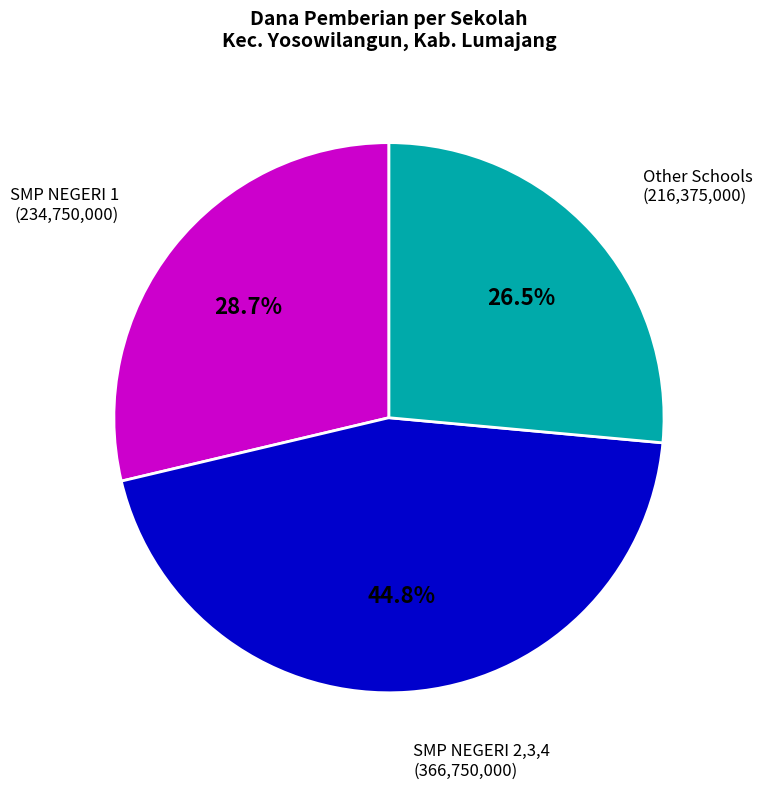

Does any single category account for the majority?

No